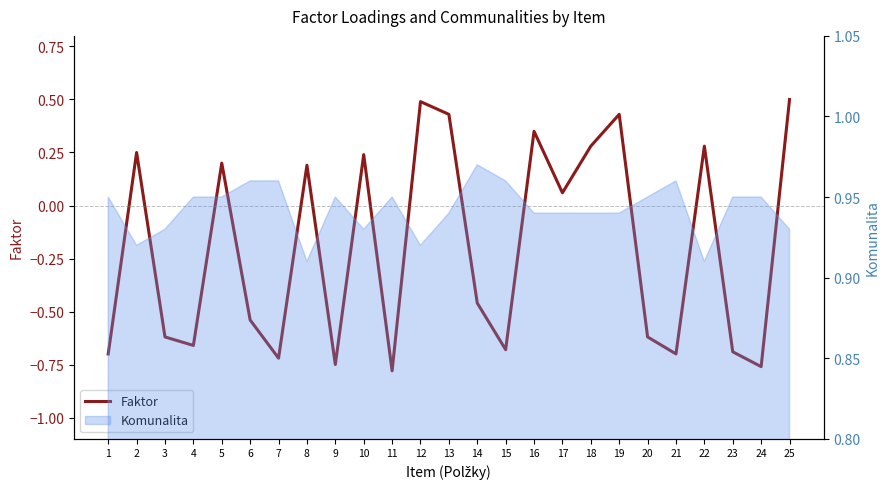

True or false: the data shows -1.0 at 20.

False